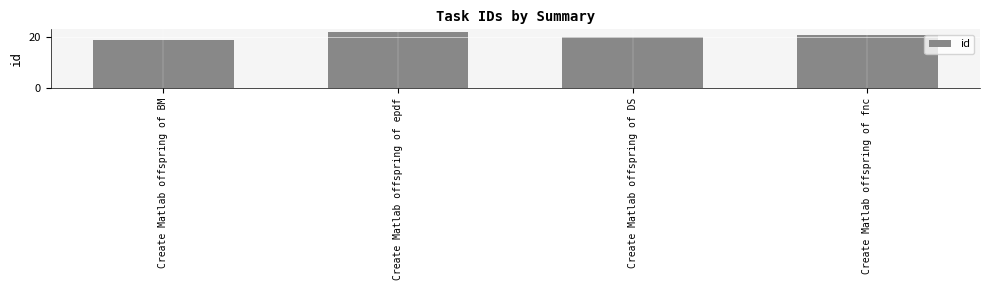

Between Create Matlab offspring of epdf and Create Matlab offspring of fnc, which is larger?

Create Matlab offspring of epdf